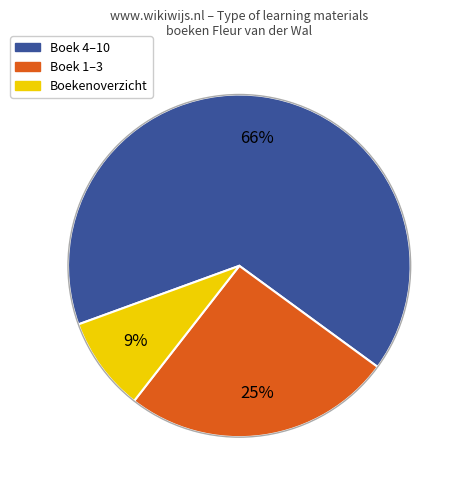

Count the number of slices in the pie.

3